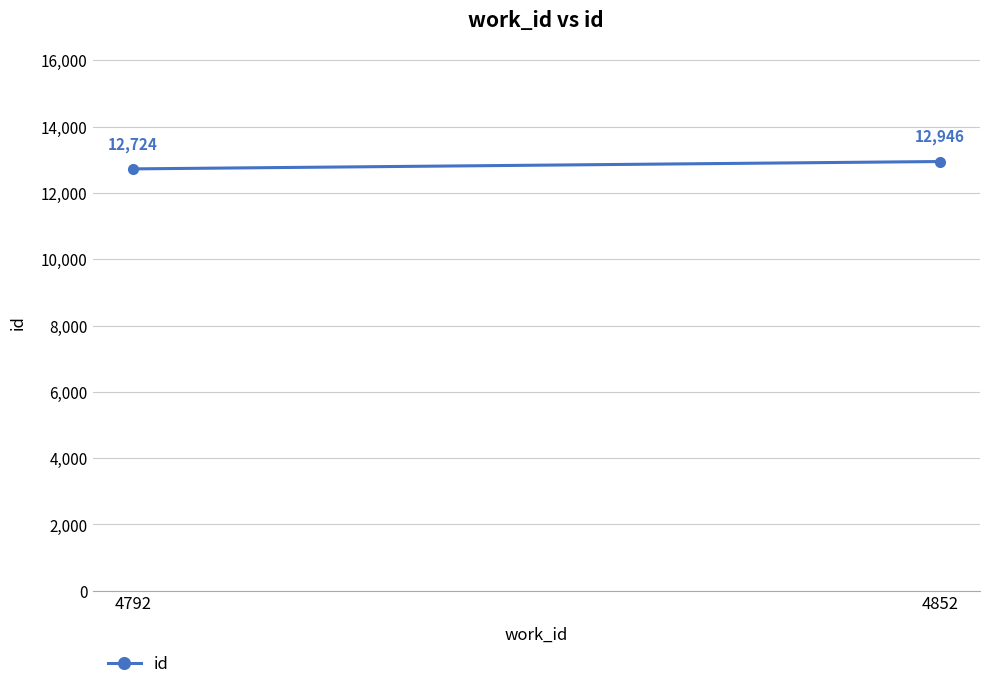

Which has a higher value, 4852 or 4792?

4852